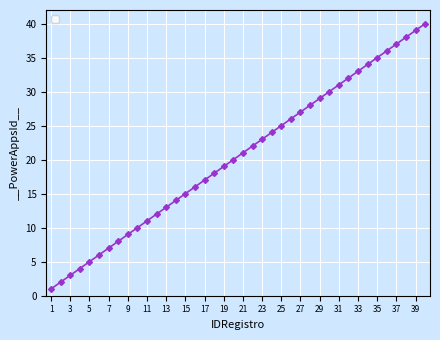

True or false: the data has more than 2 interior local peaks.

False